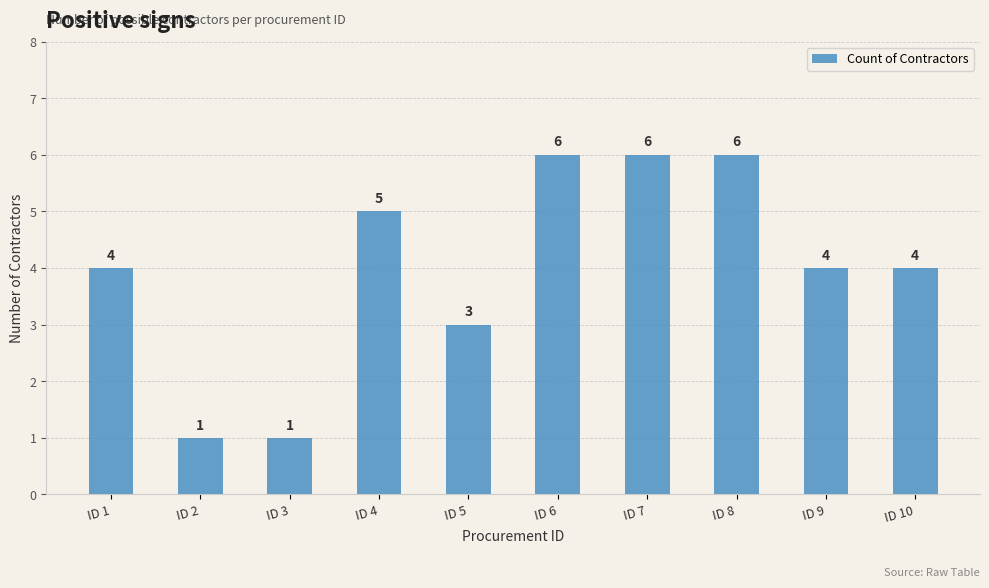

How many data points are less than 4?

3